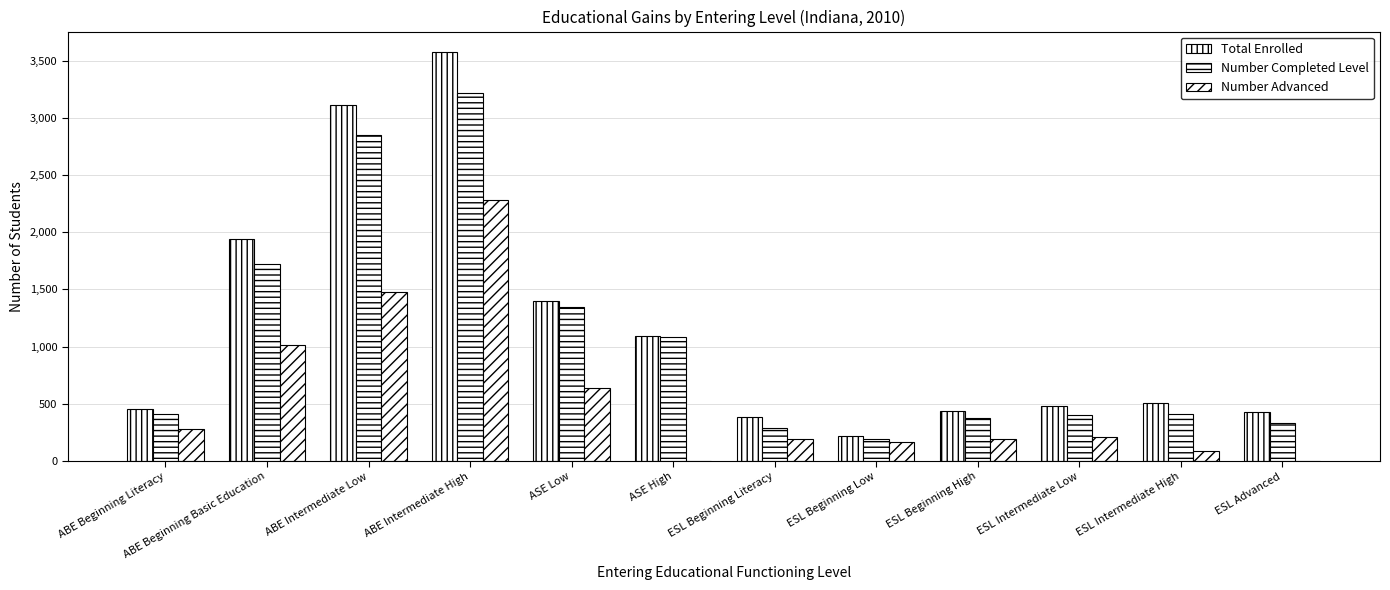

Are the bars horizontal?

No